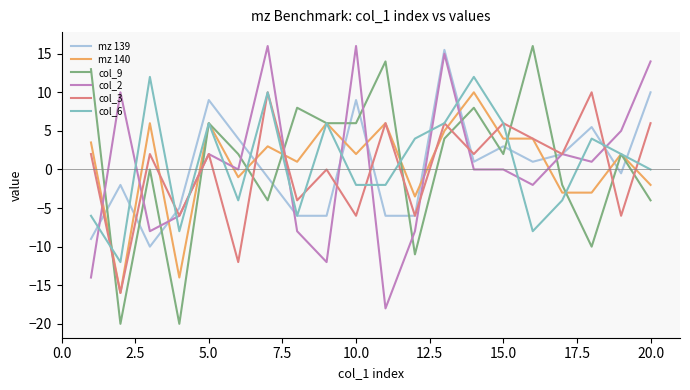

What is the smallest value displayed?

-20.0